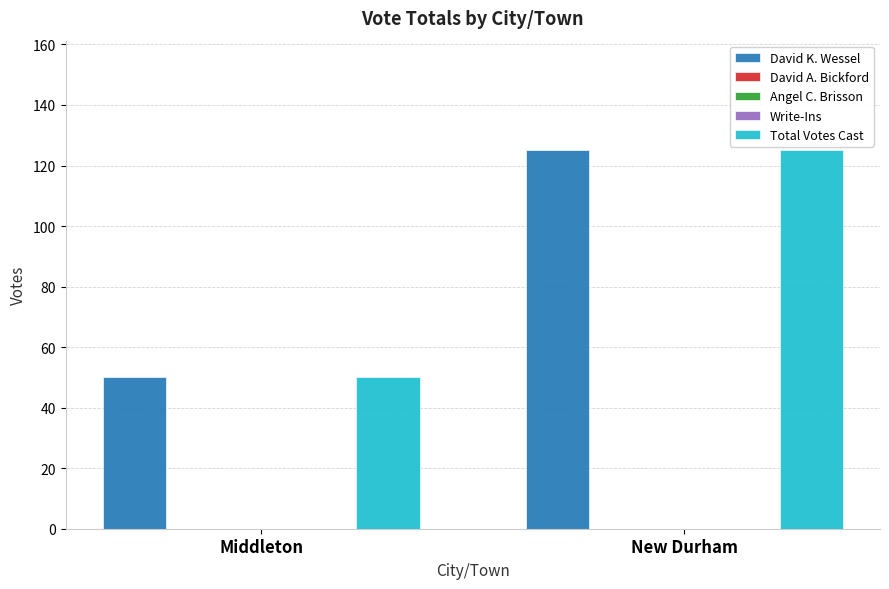

What is the label of the 1st bar from the right?

New Durham